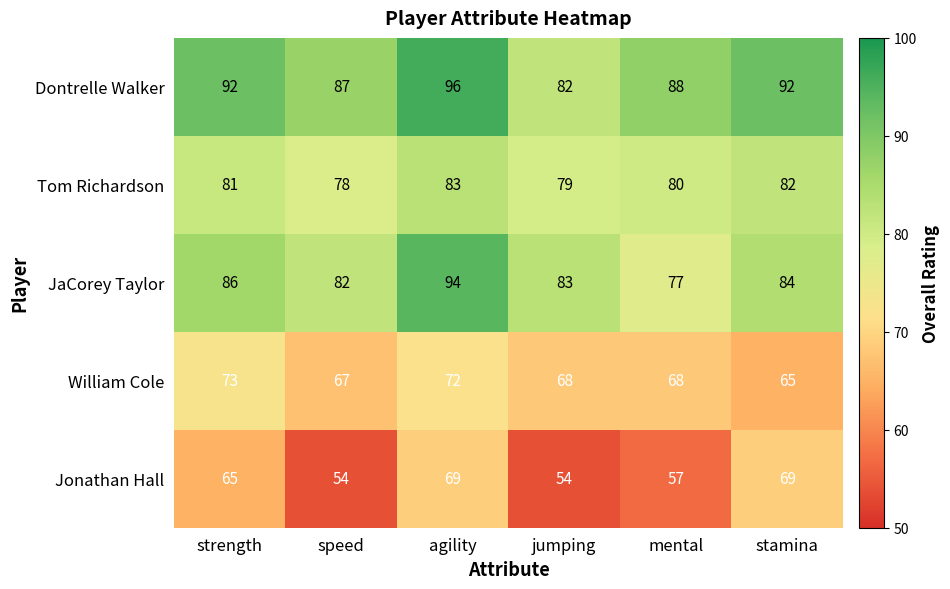

At stamina, list the series in order from smallest to largest.

William Cole, Jonathan Hall, Tom Richardson, JaCorey Taylor, Dontrelle Walker